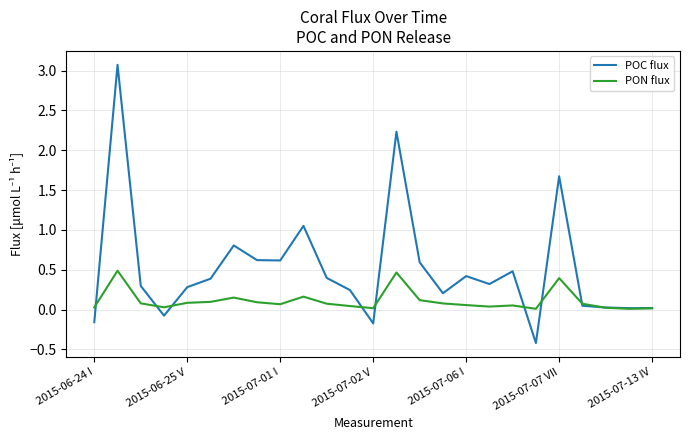

List the series in order of their peak value, lowest first.

PON flux, POC flux